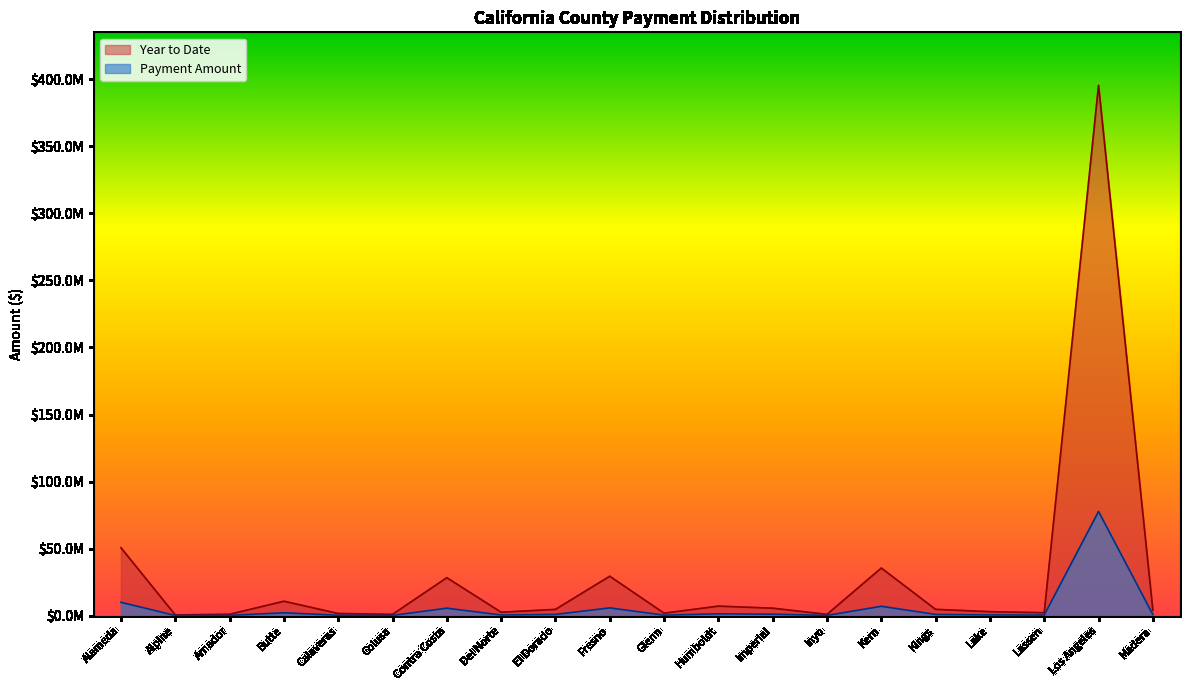

True or false: Year to Date and Payment Amount cross at least once.

False